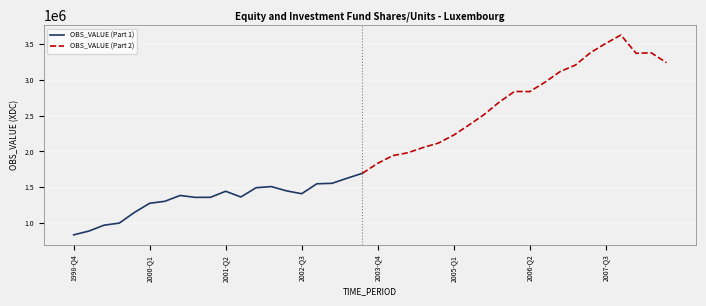

How many data points are less than 1385079?

10